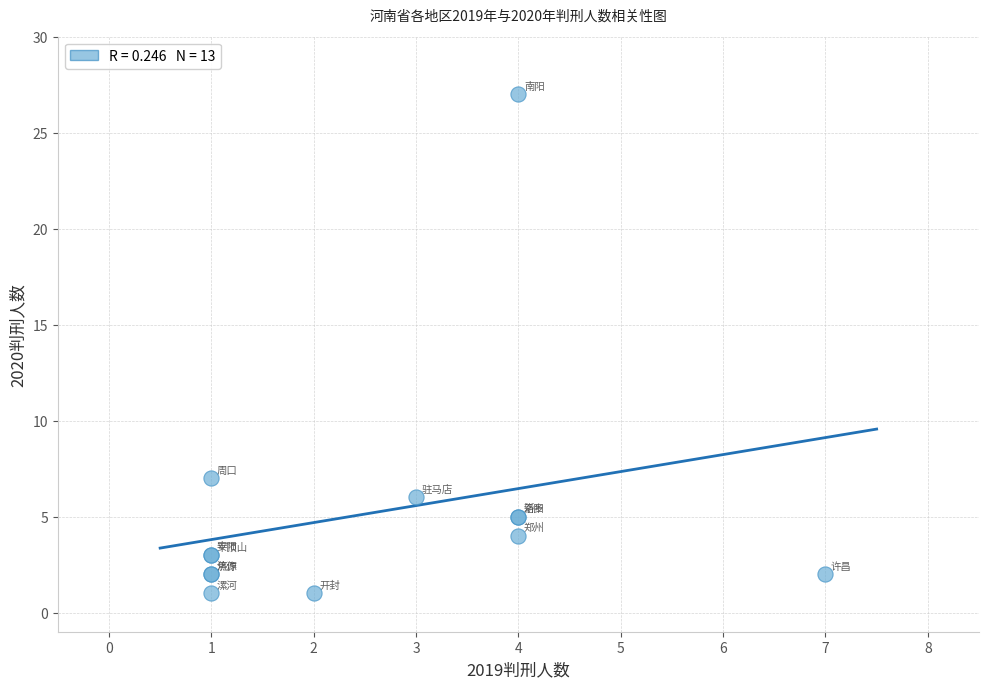

What Y value in the scatter plot is closest to 14?

7